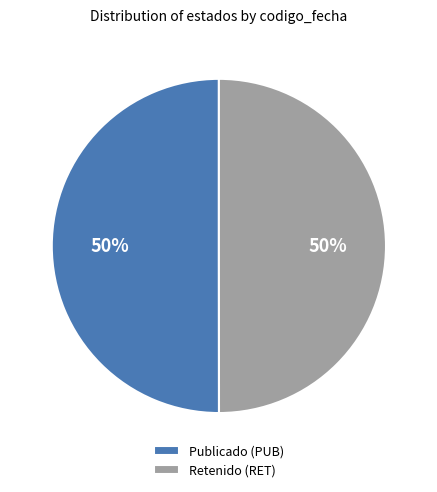

Is the sum of Retenido (RET) and Publicado (PUB) greater than half?

Yes